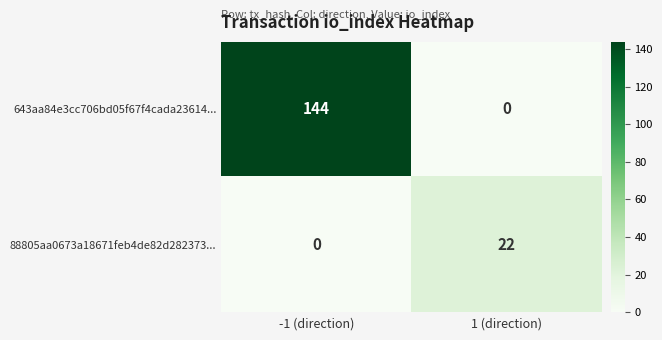

Which series has the largest range (max minus min)?

643aa84e3cc706bd05f67f4cada23614...